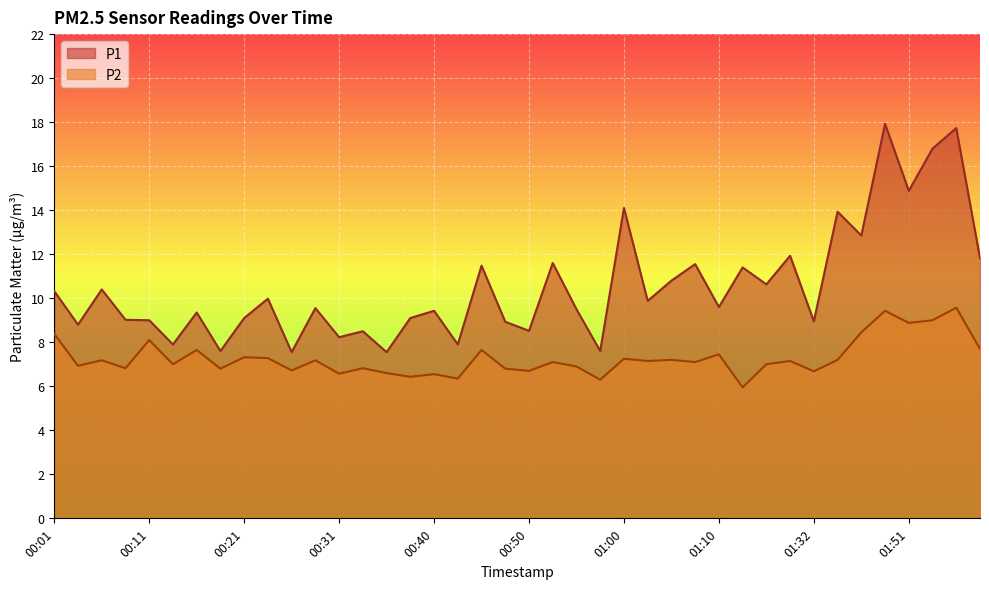

What is the spread (max minus min) of values at 00:45?

3.8